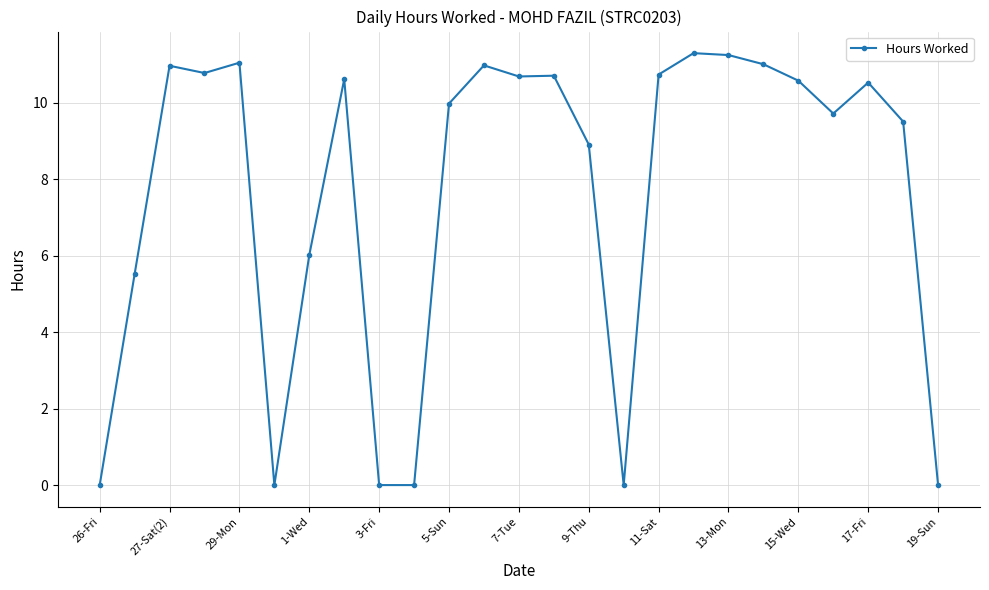

What is the value of the 22nd point from the left?

9.7